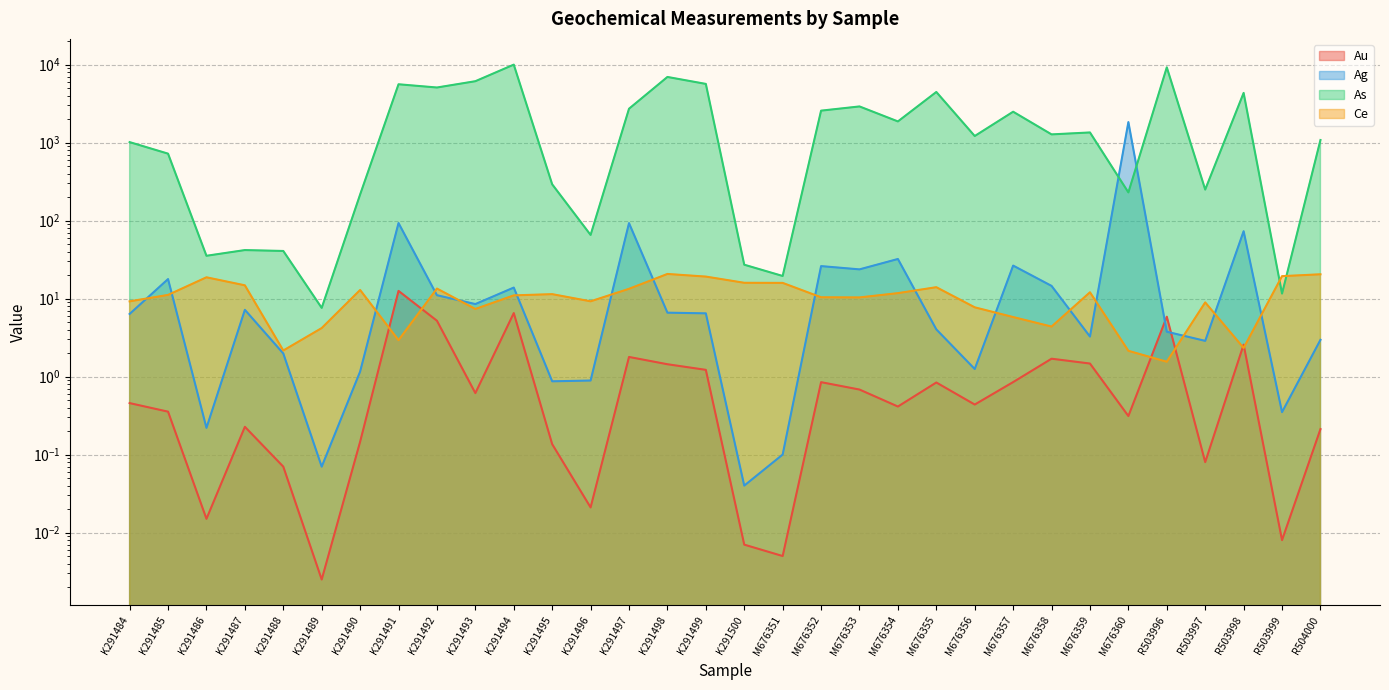

Does the chart display data point markers on the line(s)?

No